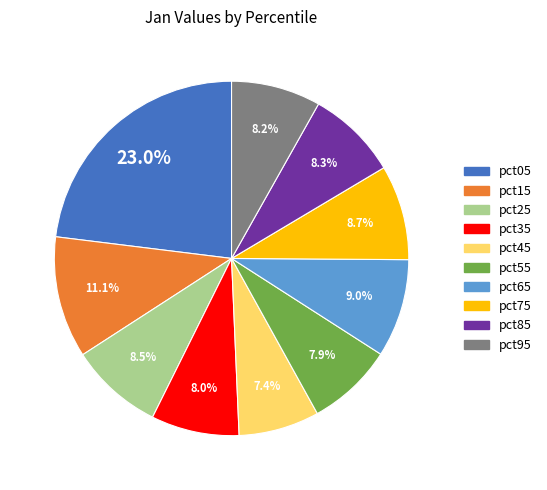

To the nearest percent, what is the difference between the largest and smallest slice percentages?

16%